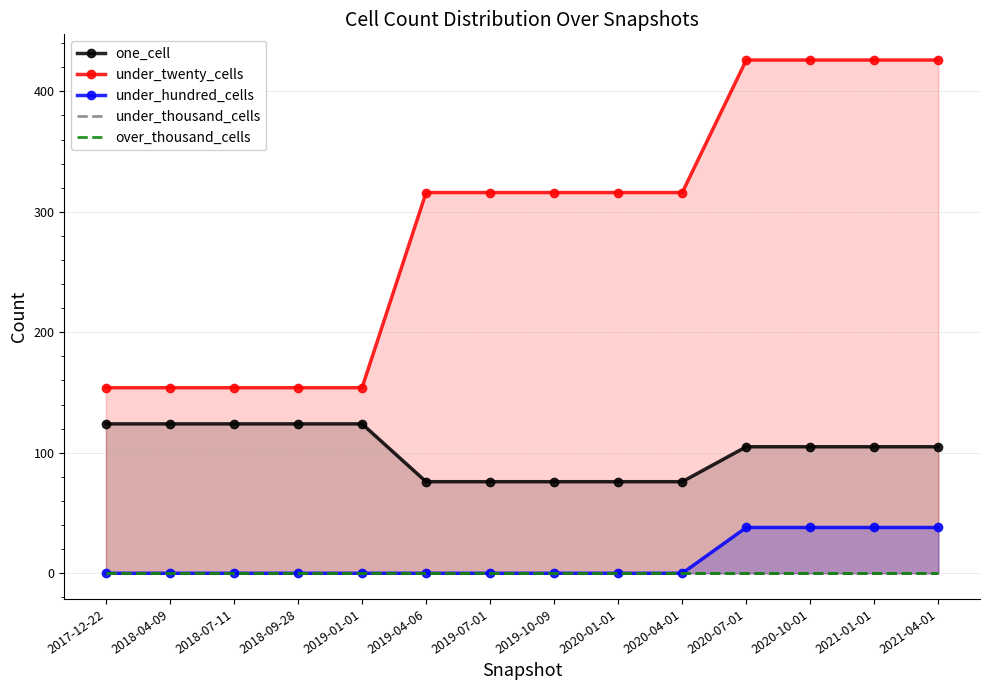

True or false: under_hundred_cells and under_thousand_cells intersect in this chart.

False